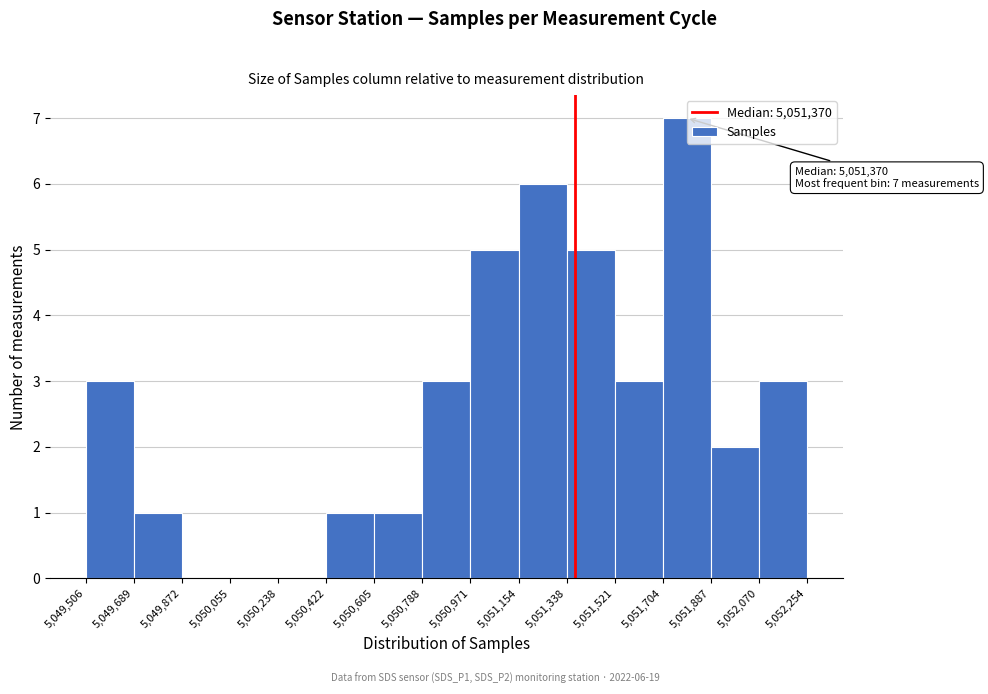

Over which range of the x-axis is the bar tallest?

5,051,704 to 5,051,887